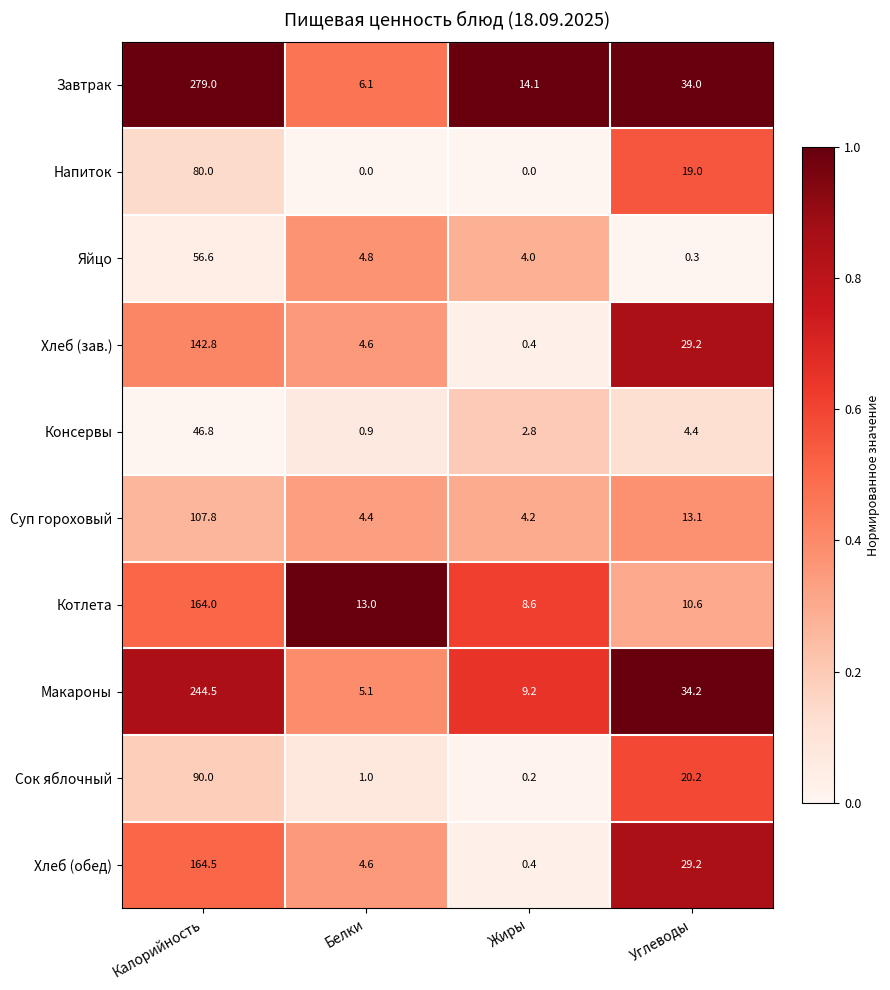

What is the approximate value of Сок яблочный at Углеводы?

20.2